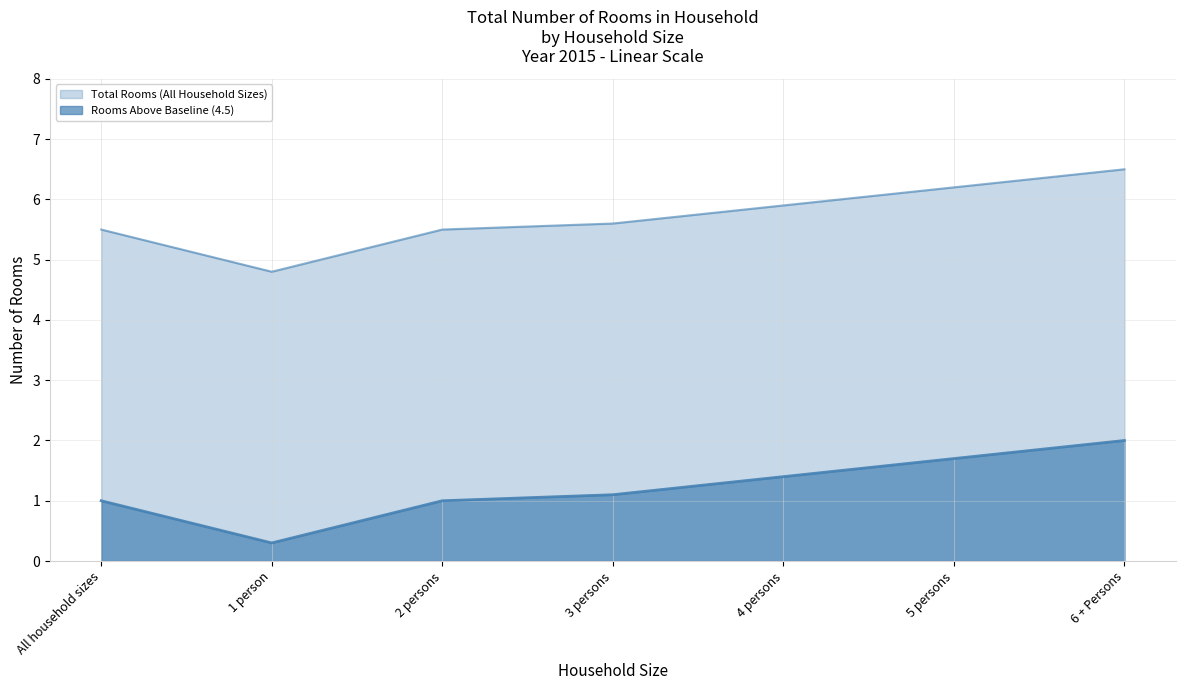

How many lines are shown in the chart?

2